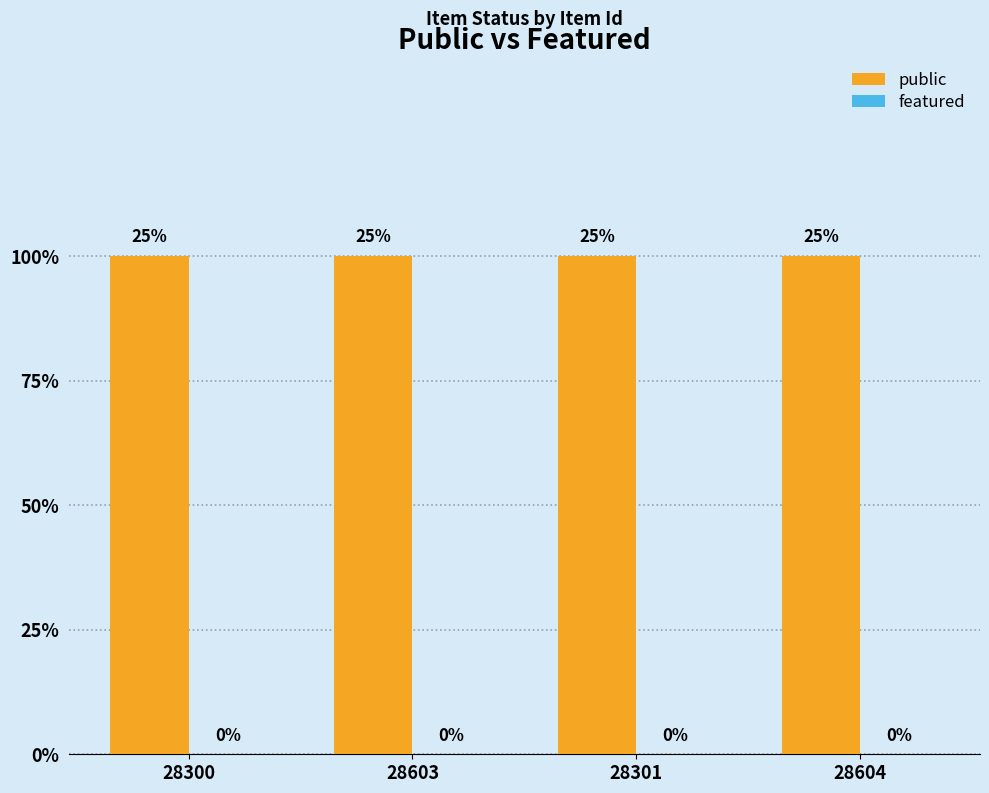

At how many categories does at least one series exceed 0?

4